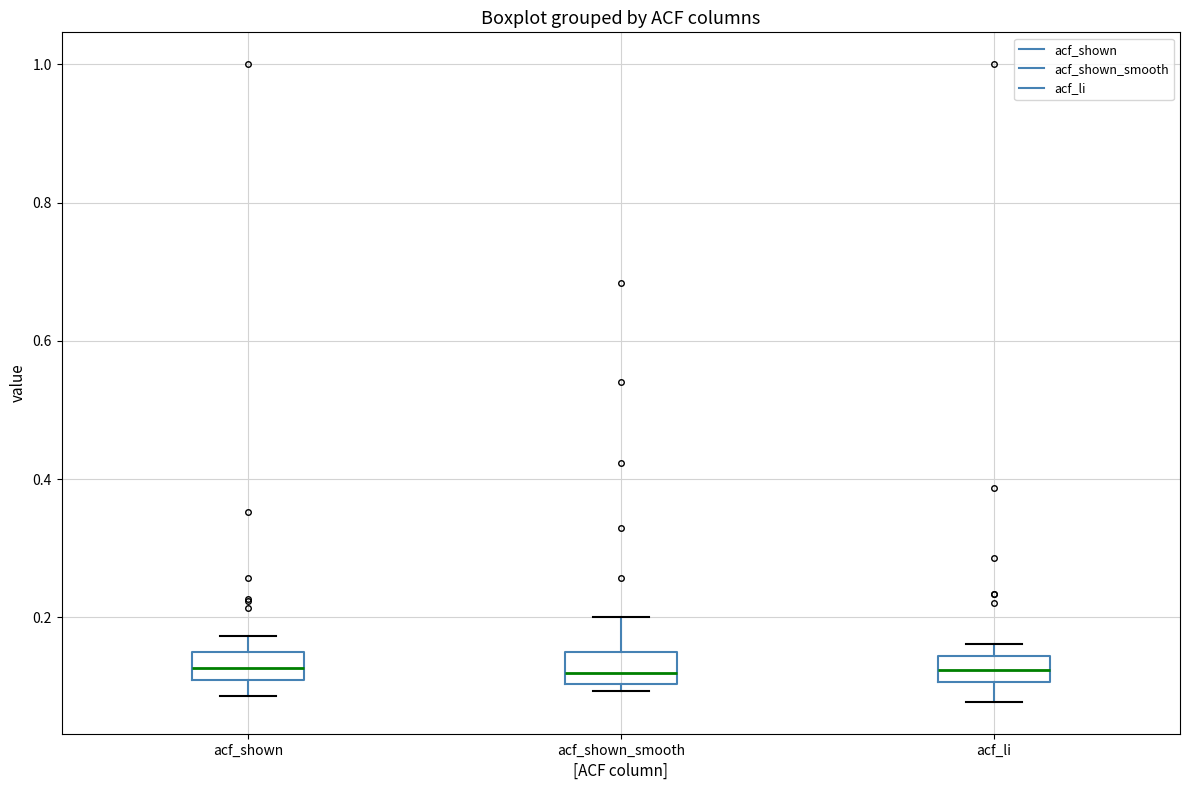

Reading left to right, read every box against the y-axis: the position of its median line, the range the box covers, and the ends of its whiskers. The values are not printed on the chart, so give them approximately, as read against the axis.

acf_shown: median 0.12, box 0.10 to 0.16, whiskers 0.08 to 0.18
acf_shown_smooth: median 0.12, box 0.10 to 0.16, whiskers 0.10 (just below the box's lower edge) to 0.20
acf_li: median 0.12, box 0.10 to 0.14, whiskers 0.08 to 0.16